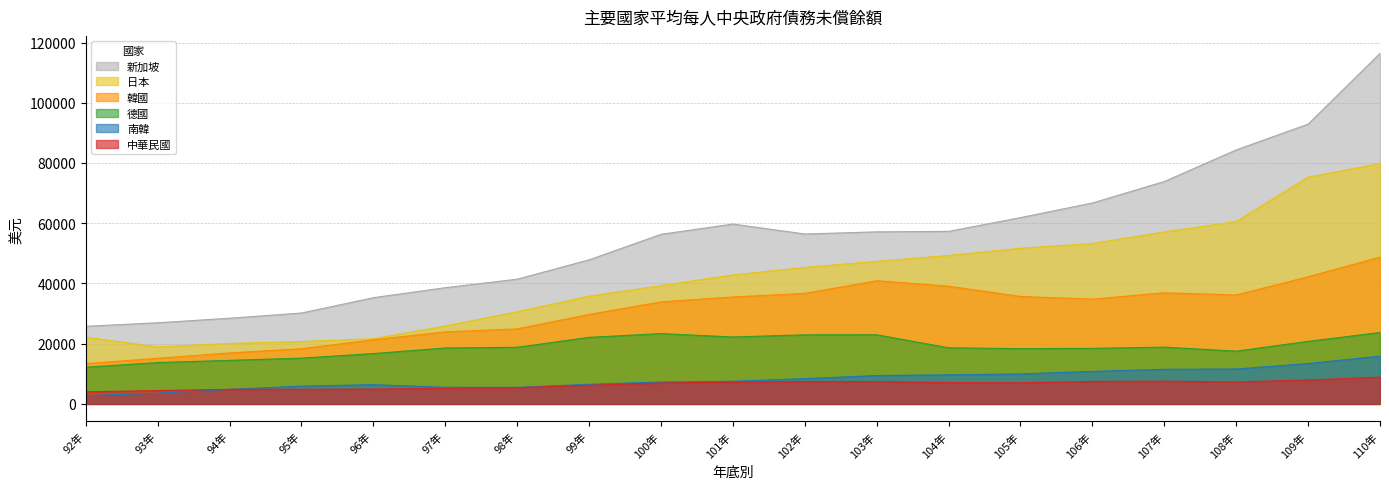

Reading right to left, extract all data points from this chart.

新加坡: 116389.8	92892.0	84339.3	73839.2	66723.6	61865.0	57292.6	57135.7	56417.2	59724.3	56312.2	47838.4	41414.6	38590.4	35268.5	30181.4	28451.7	26942.7	25768.0
中華民國: 8904.0	7944.0	7289.0	7550.0	7461.0	7018.0	7068.0	7413.0	7396.0	7236.0	6942.0	6190.0	5400.0	5204.0	4931.0	4868.0	4846.0	4434.0	4016.0
日本: 79805.8	75293.8	60569.8	57113.6	53286.2	51683.9	49304.0	47328.9	45331.9	42833.4	39270.4	35782.5	30602.7	25886.3	21655.3	20717.8	20085.3	18937.0	22159.0
韓國: 48735.5	42209.4	36173.4	36903.1	34787.0	35676.0	39086.0	40897.5	36692.0	35501.6	33885.0	29689.0	24910.1	23915.8	21274.4	18334.4	16925.3	15147.5	13394.0
德國: 23706.3	20762.9	17512.6	18852.7	18443.3	18350.5	18636.2	22947.4	22936.6	22225.1	23350.1	22098.1	18803.1	18571.0	16718.3	15191.5	14462.7	13728.4	12179.0
南韓: 15867.6	13392.9	11587.3	11485.1	10800.4	9953.8	9645.5	9414.5	8402.9	7515.2	7279.2	6522.1	5495.7	5520.1	6389.6	5903.9	4838.2	3558.0	2745.0